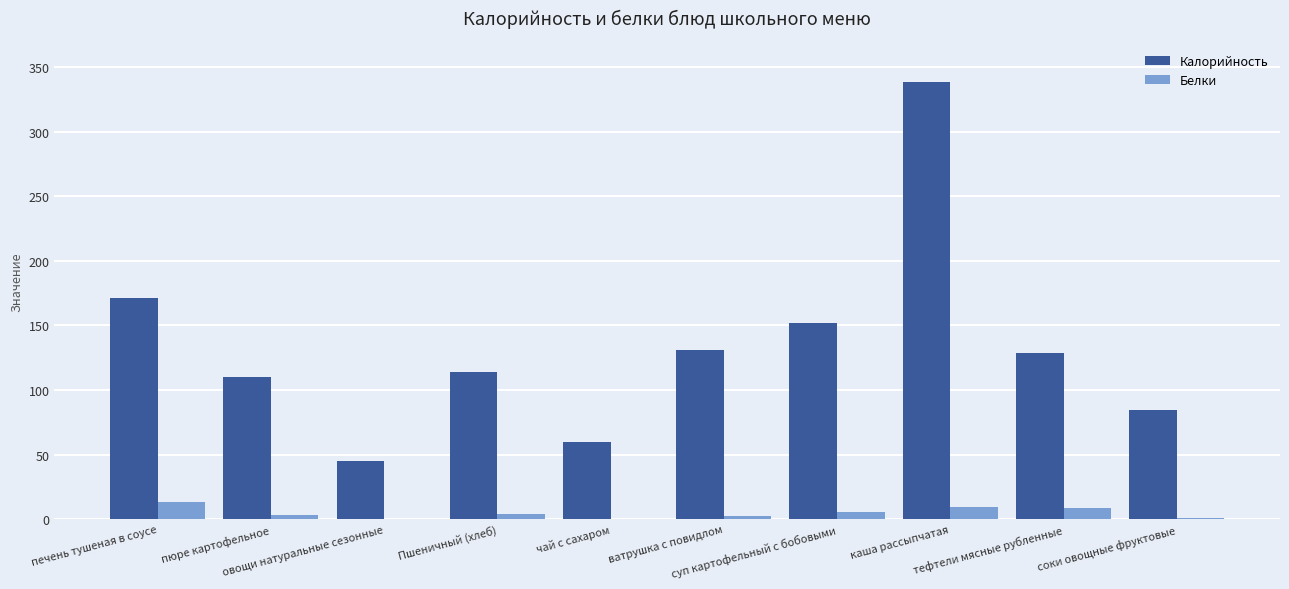

Which series has the largest total across all categories?

Калорийность